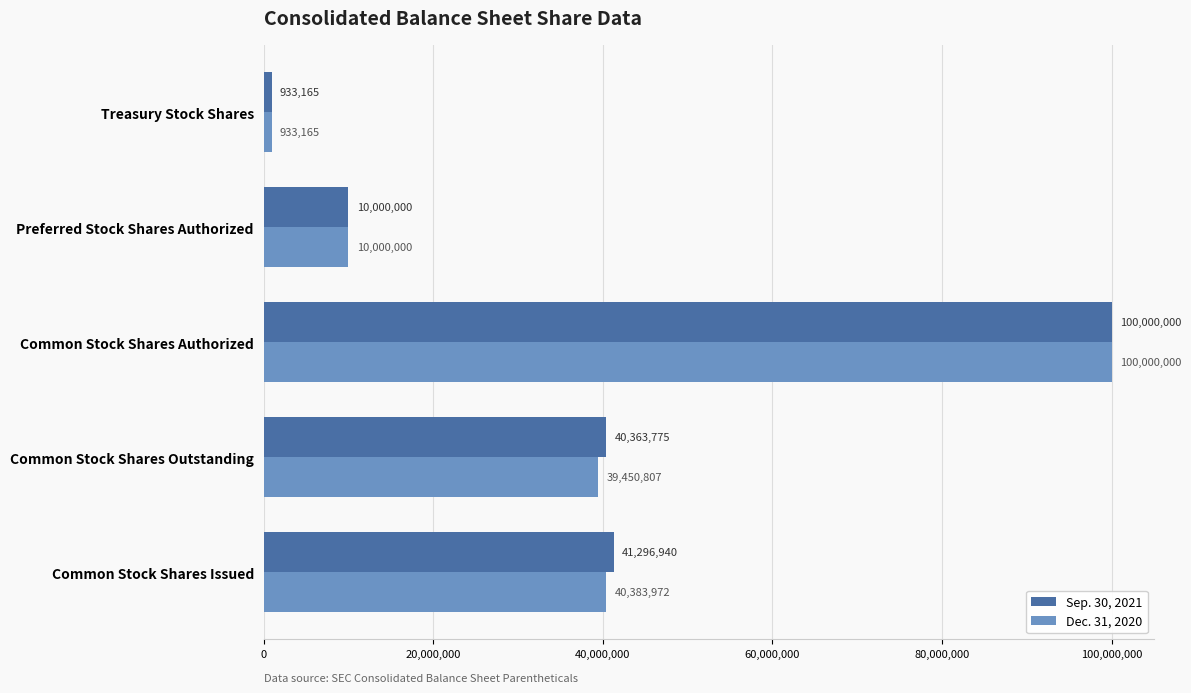

What is the minimum value for Sep. 30, 2021?

933165